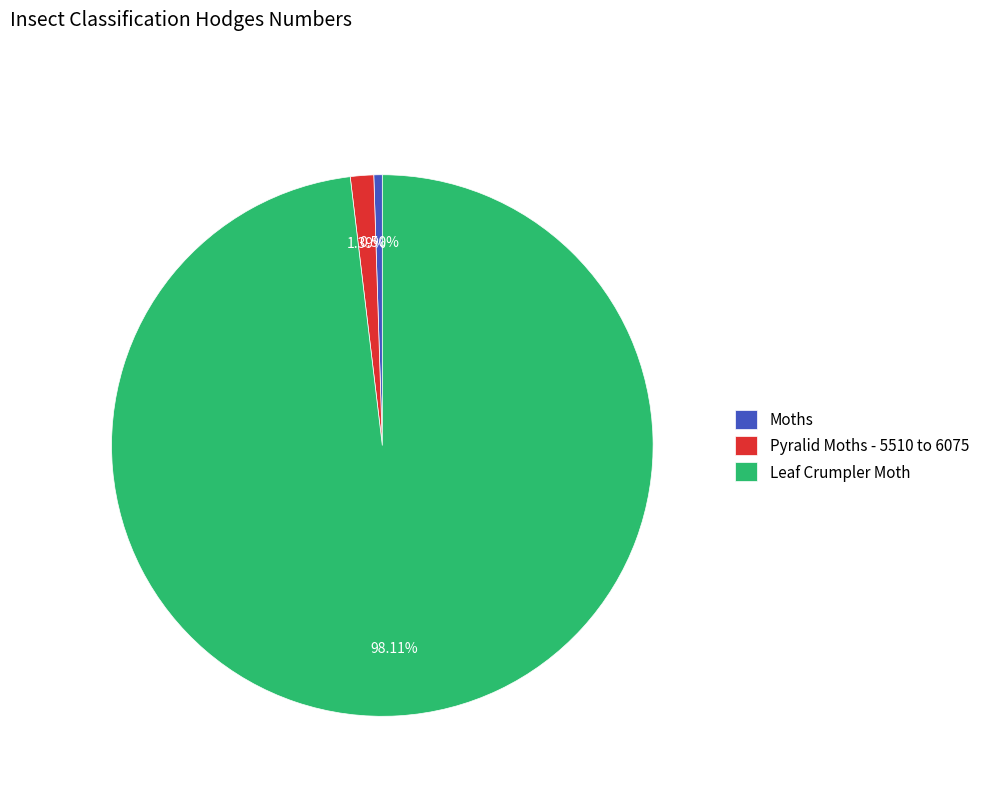

Count the number of slices in the pie.

3